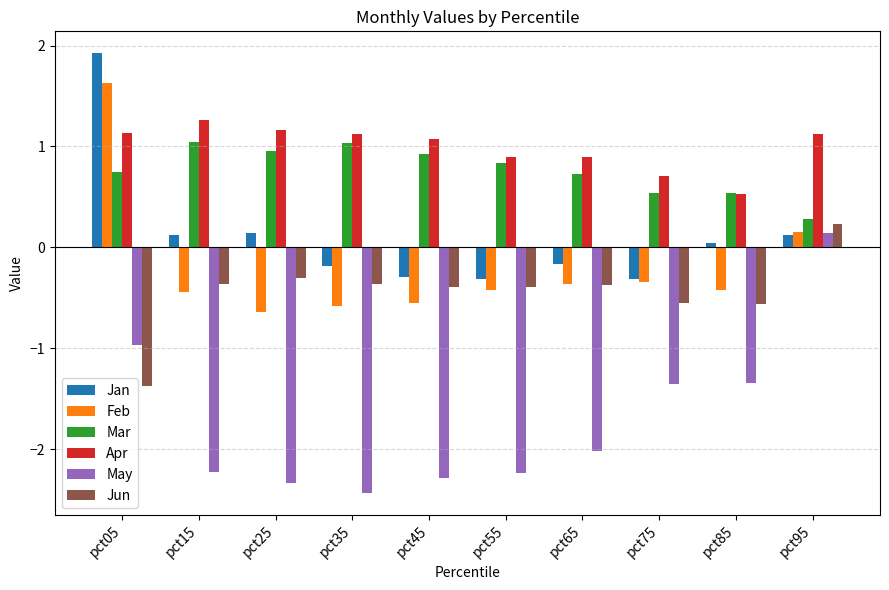

Is it true that Mar equals 0.5 at pct85?

True